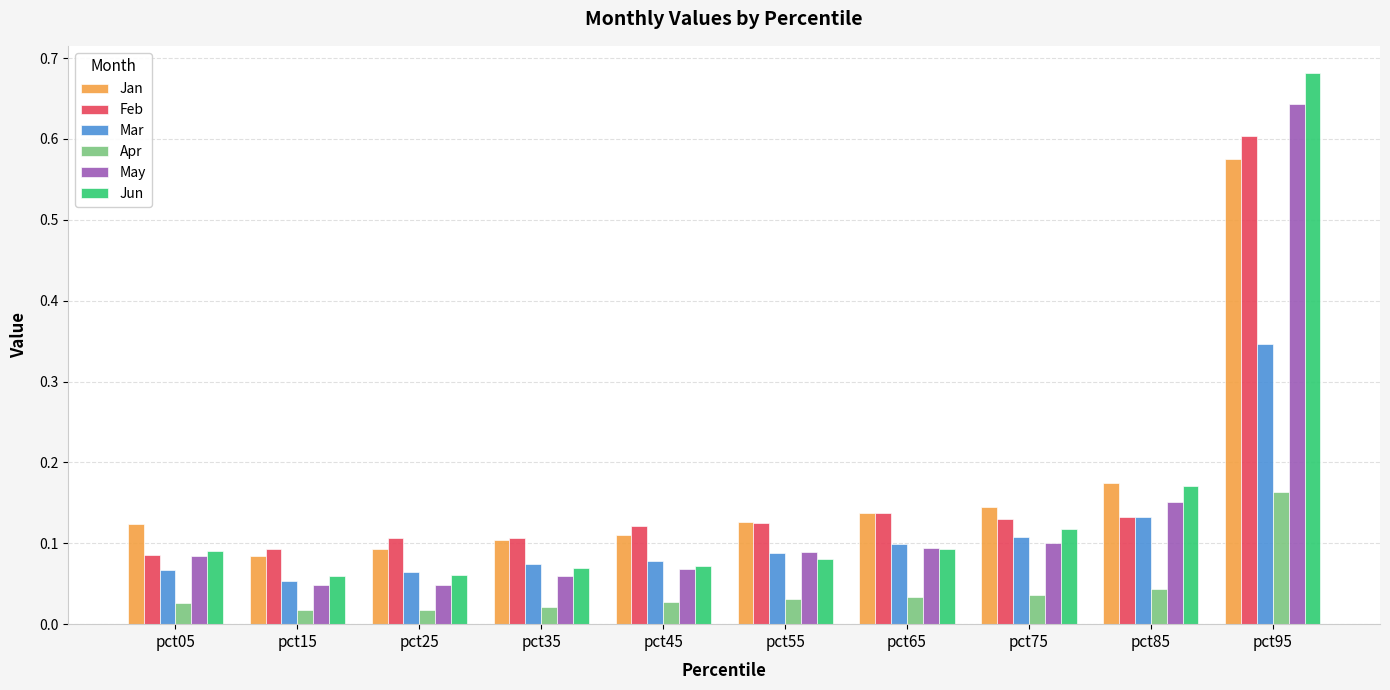

Is it true that Mar equals 0.1 at pct65?

True